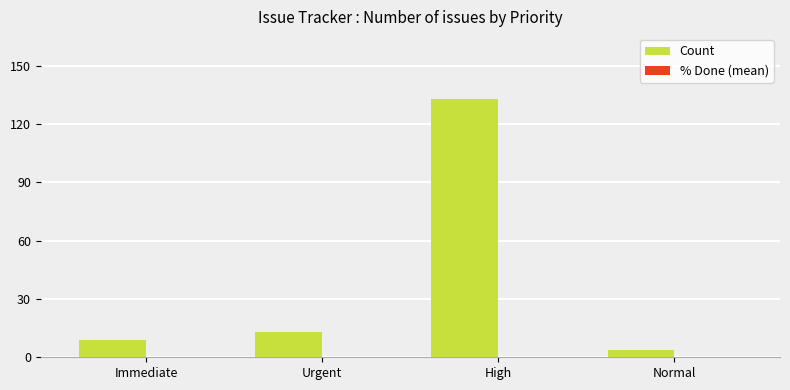

What is the average value?

40